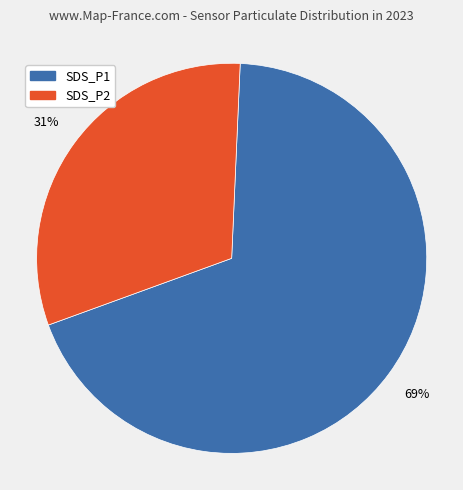

To the nearest percent, what is the average slice percentage?

50%